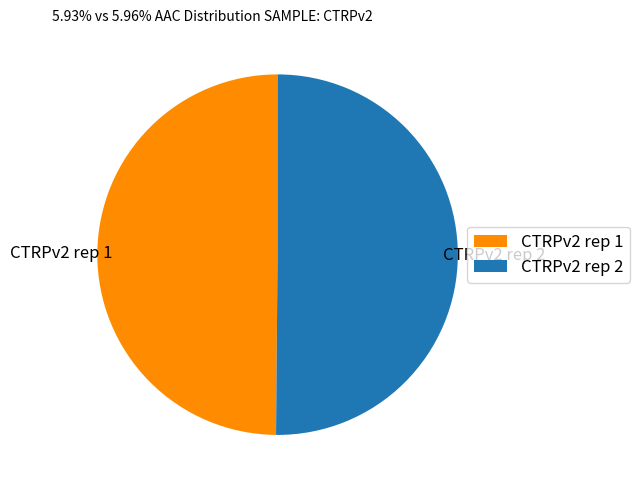

Approximately how many times larger is the value at CTRPv2 rep 1 compared to CTRPv2 rep 2?

1.0